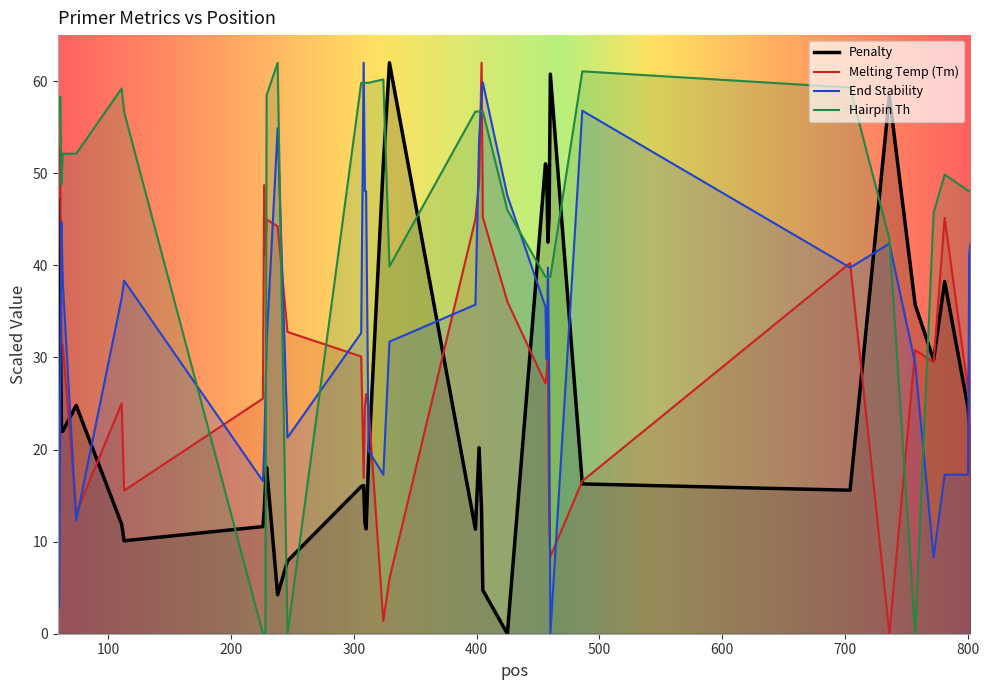

Which series has the largest total across all categories?

Hairpin Th